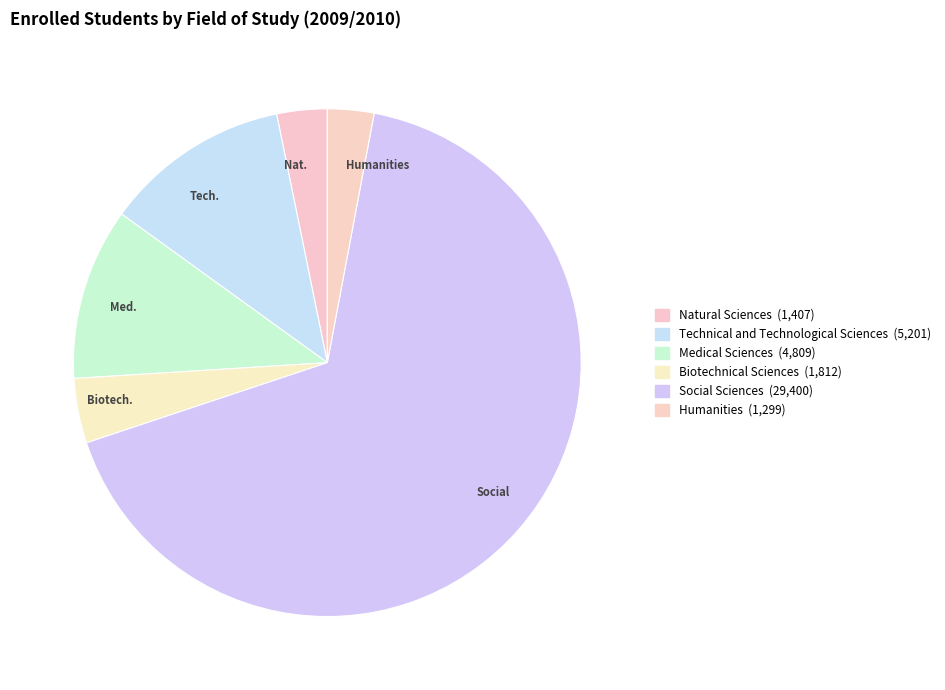

Is the sum of Humanities and Tech. greater than half?

No